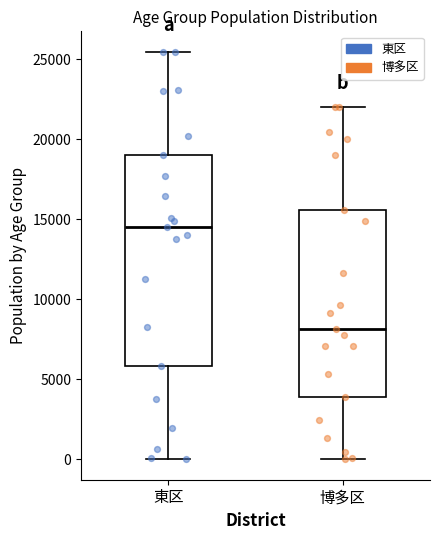

Which box has the highest median line?

東区